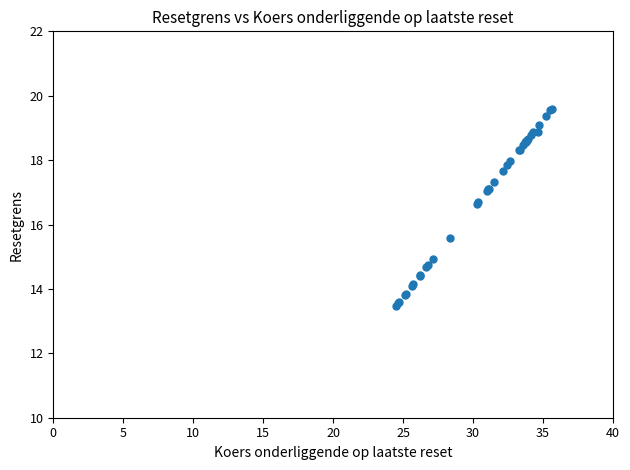

What Y value in the scatter plot is closest to 16?

15.6